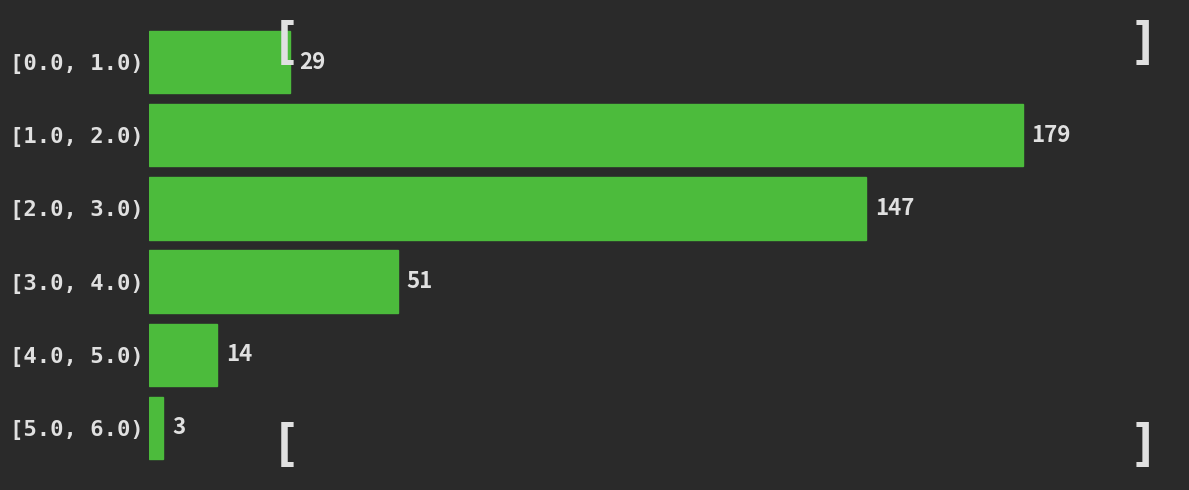

Reading top to bottom, list all the values displayed in this chart.

29	179	147	51	14	3